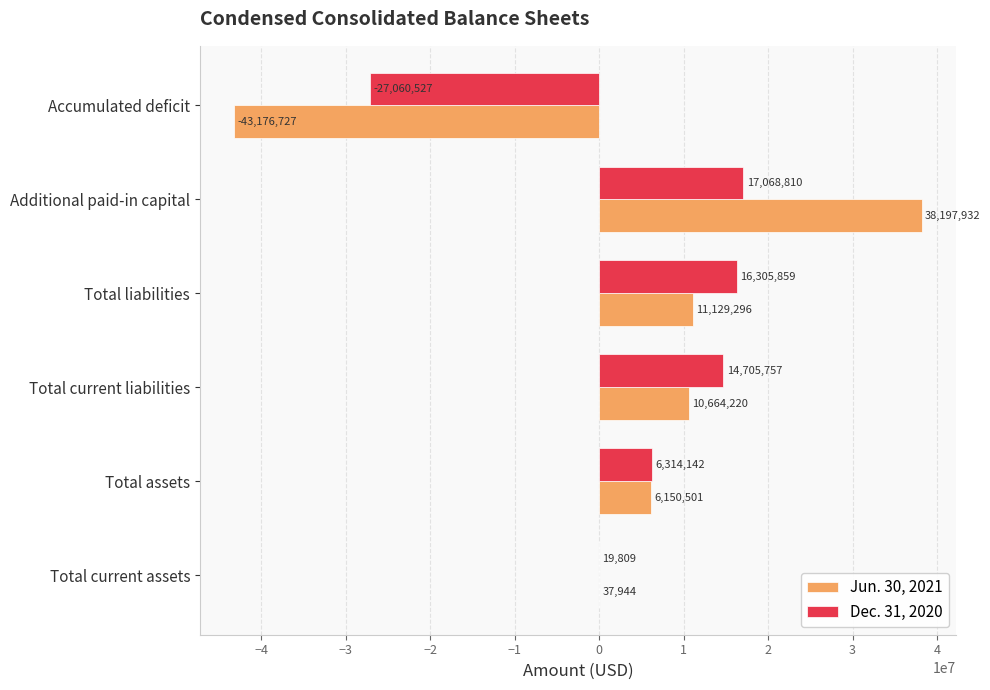

What is the sum of the Dec. 31, 2020 values at Total current liabilities and Total liabilities?

31011616